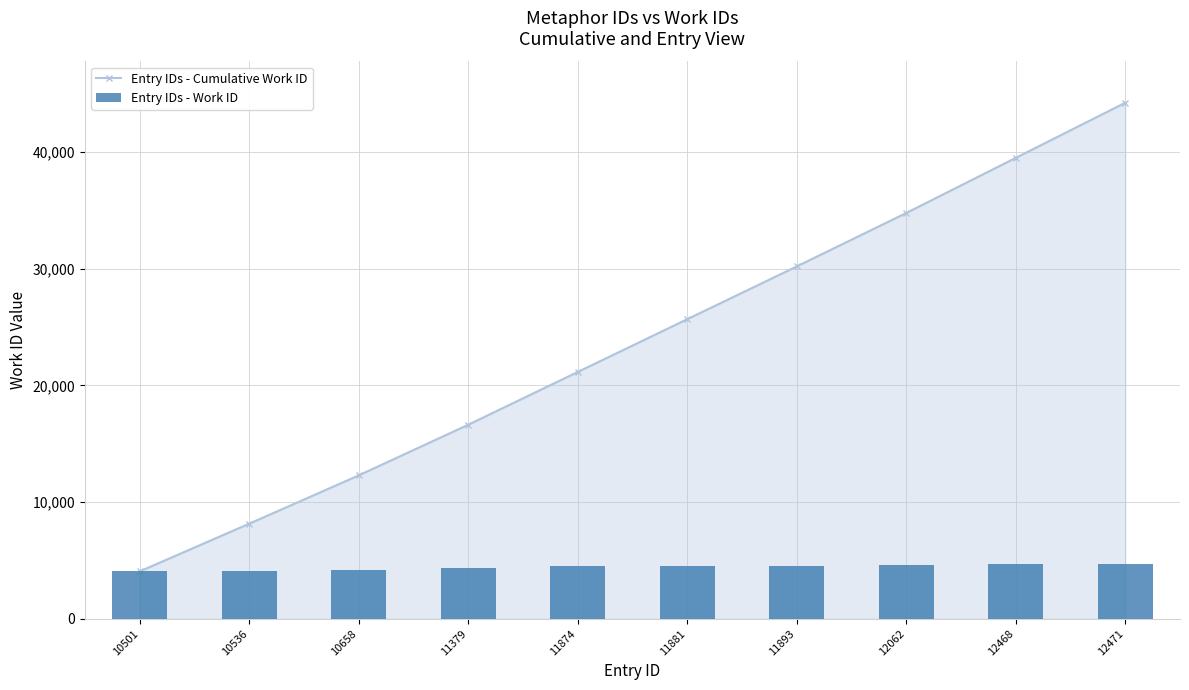

The Entry IDs - Cumulative Work ID series shows 39519 at 12468. True or false?

True